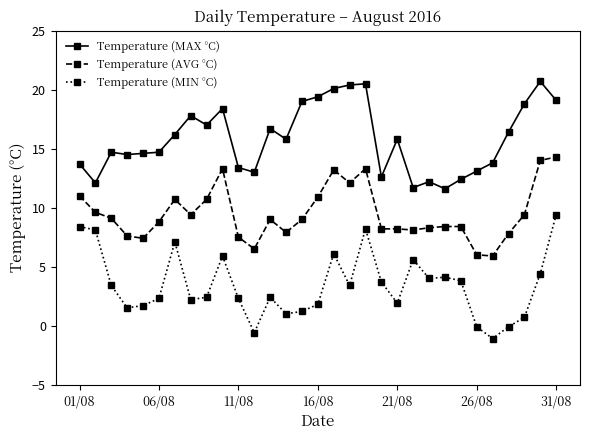

Which series has the largest total across all categories?

Temperature (MAX °C)